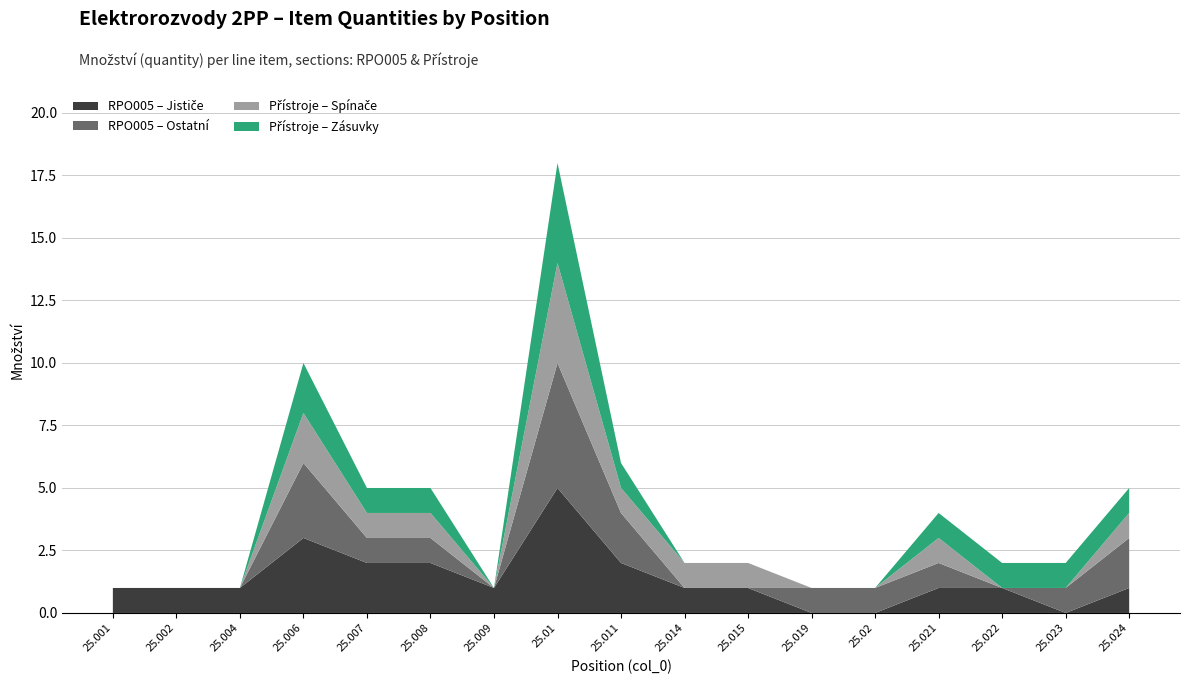

At which category is the sum across all series the highest?

25.01